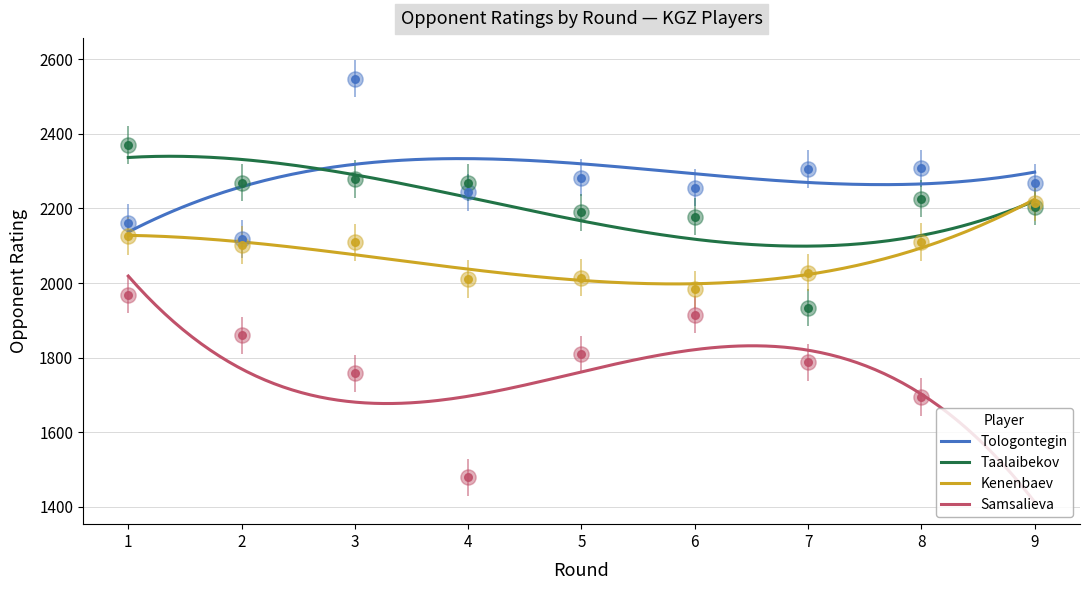

Which series contains the highest Y value?

Tologontegin